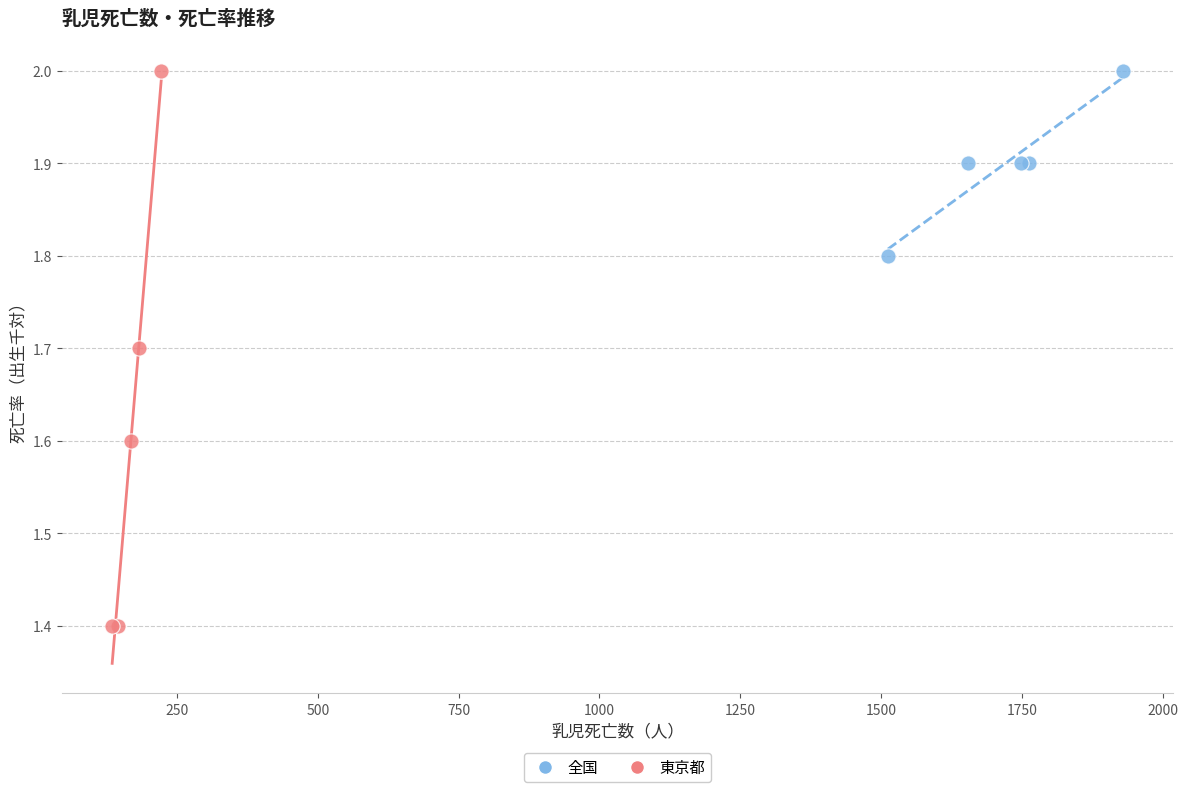

Which series reaches the minimum Y coordinate?

東京都